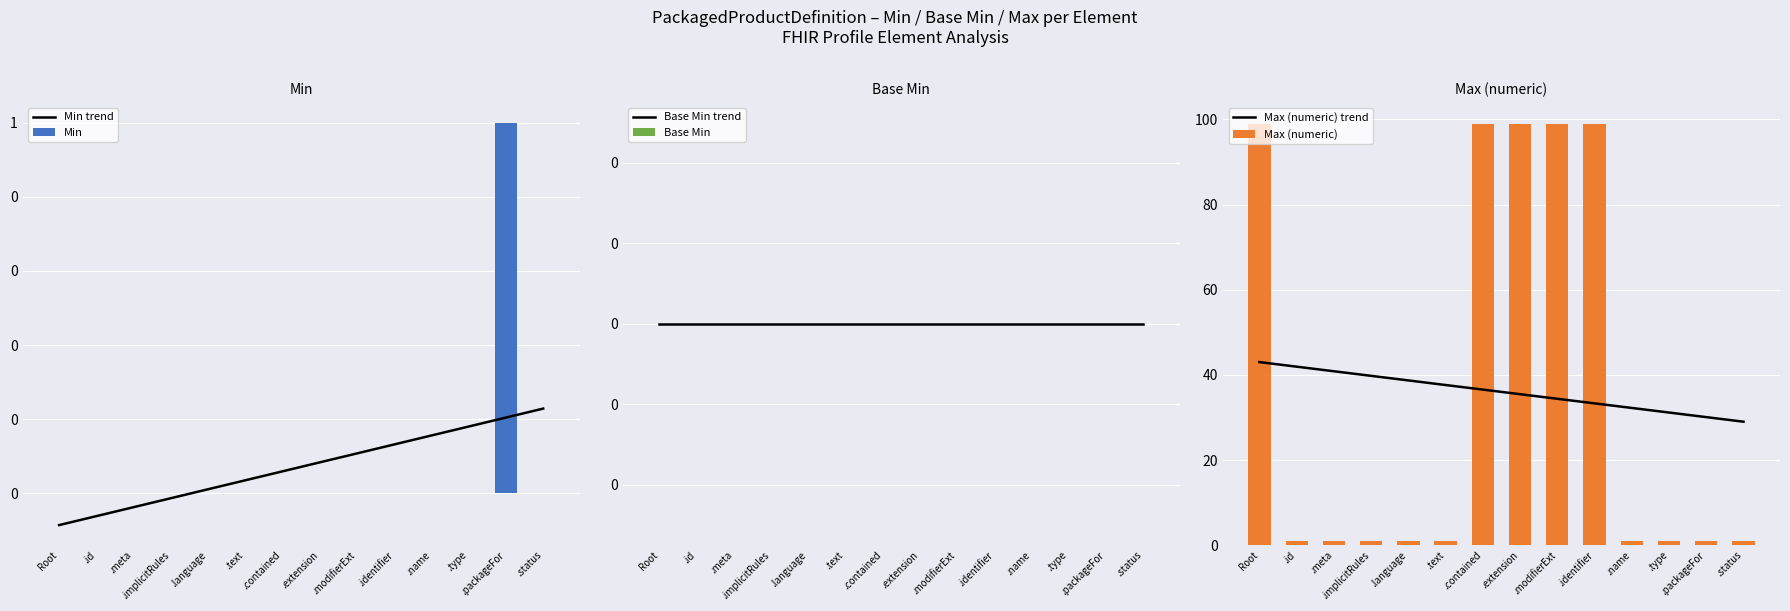

What is the label of the 8th bar from the right?

.contained